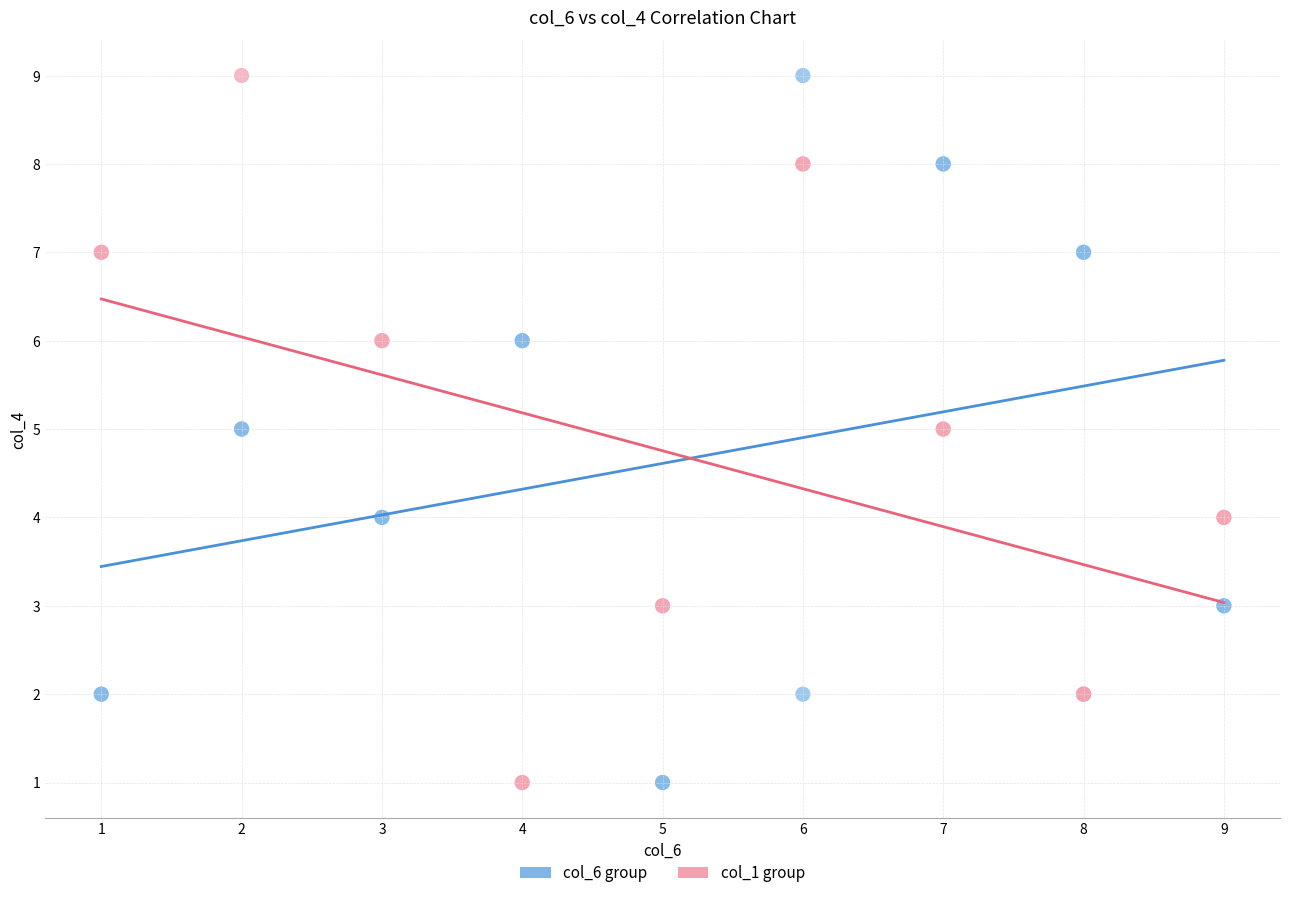

What are all the series names shown in the legend?

col_6 group, col_1 group